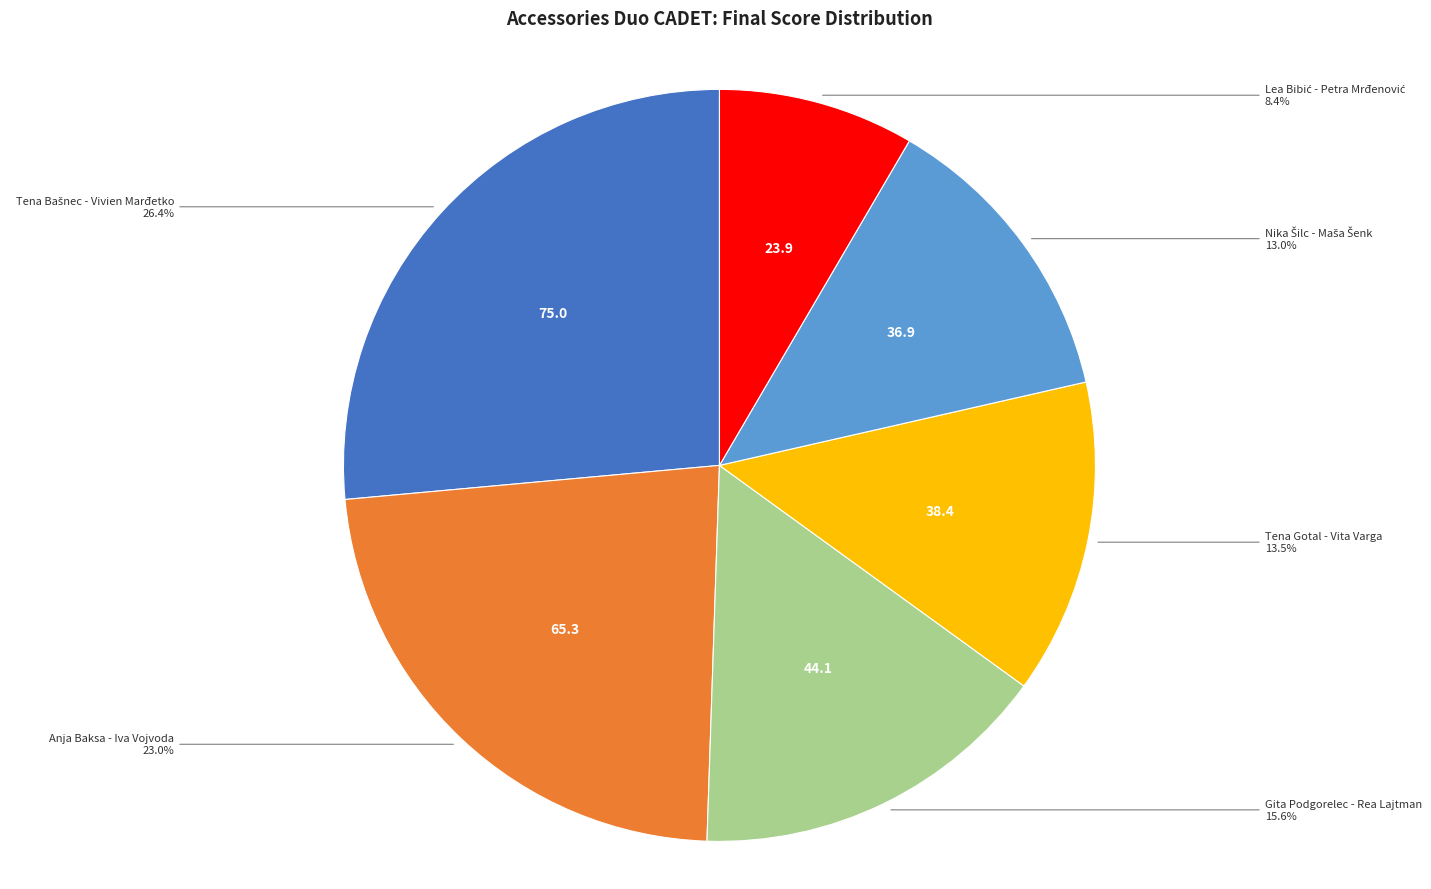

Is there a majority slice in this chart?

No